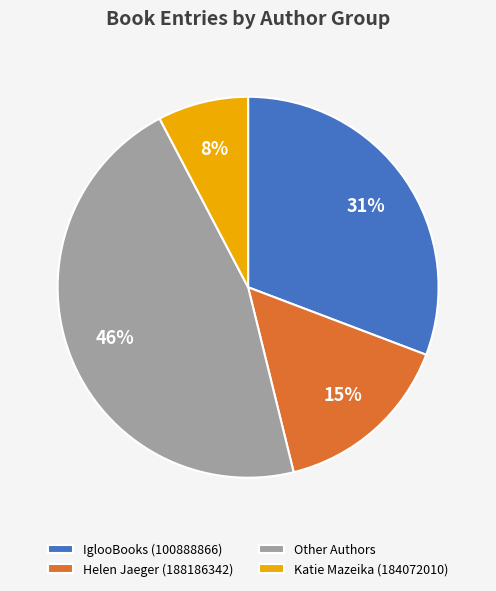

How many segments does this pie chart have?

4